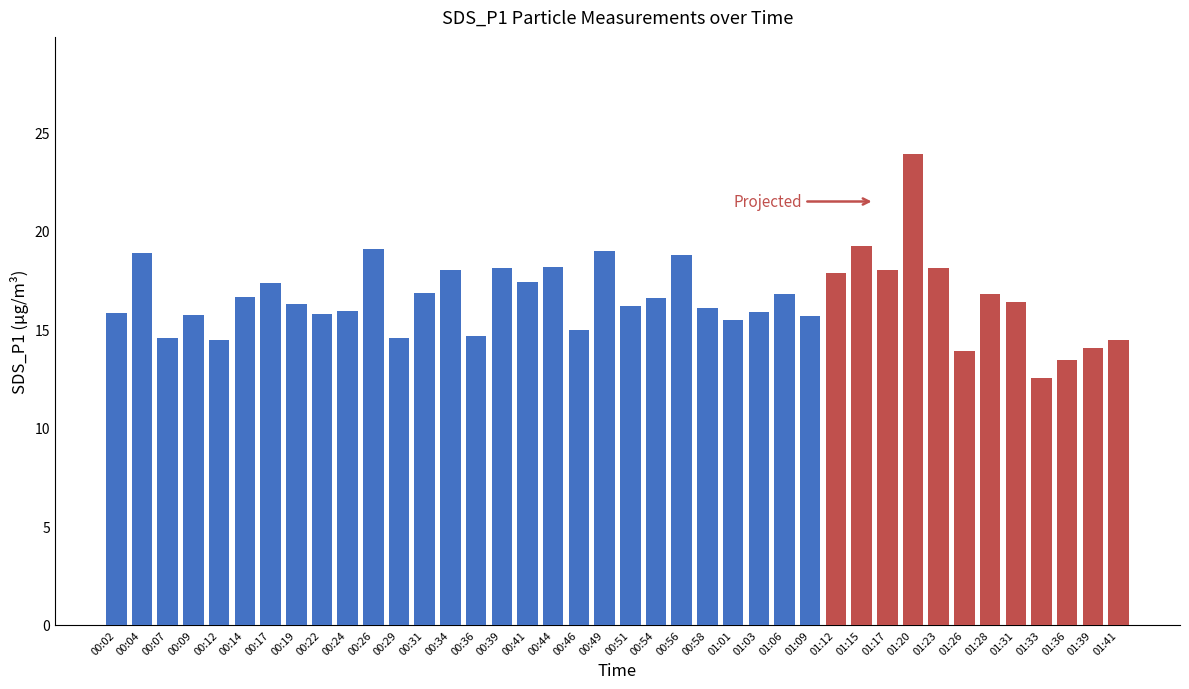

What is the sum of all values?

662.2